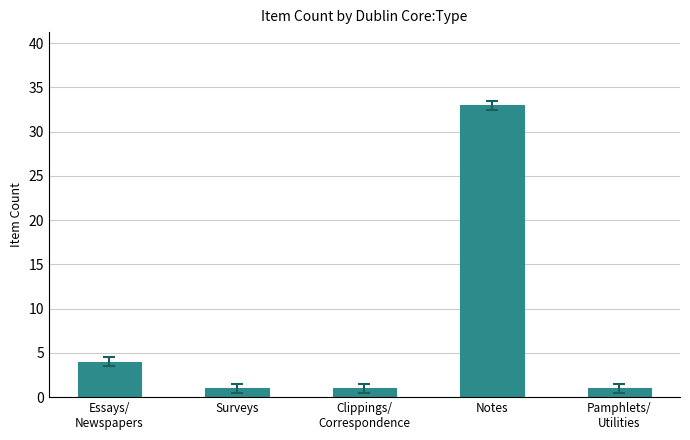

Reading left to right, what are all the values shown in this chart?

Essays/
Newspapers=4	Surveys=1	Clippings/
Correspondence=1	Notes=33	Pamphlets/
Utilities=1